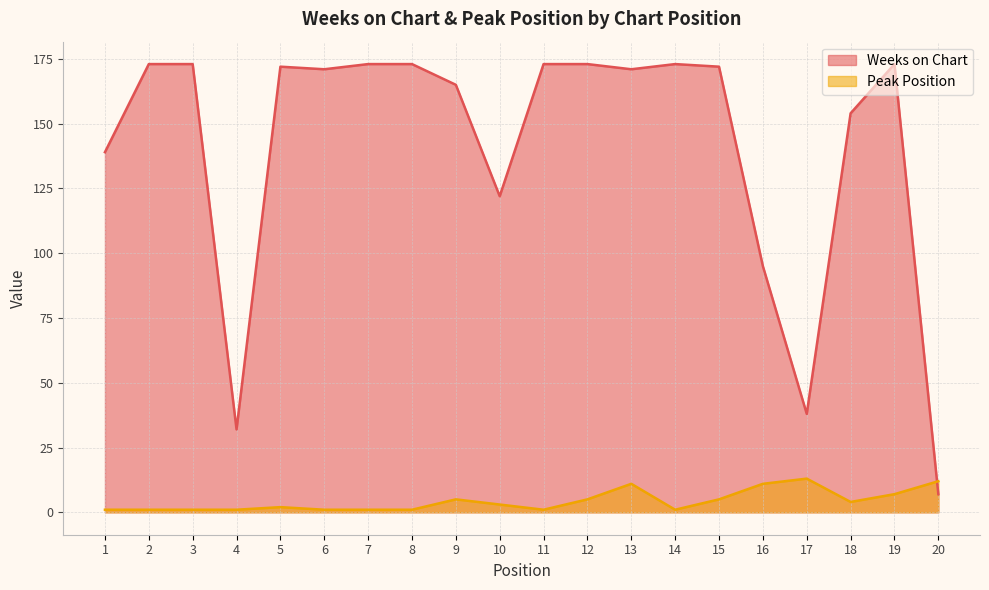

What is the minimum value for Peak Position?

1